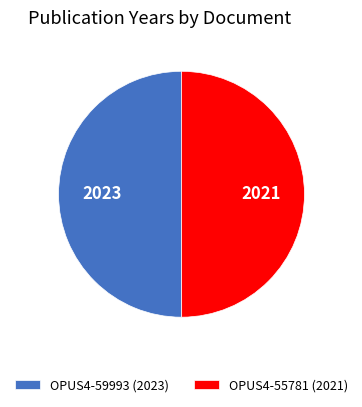

How many slices are in this pie chart?

2